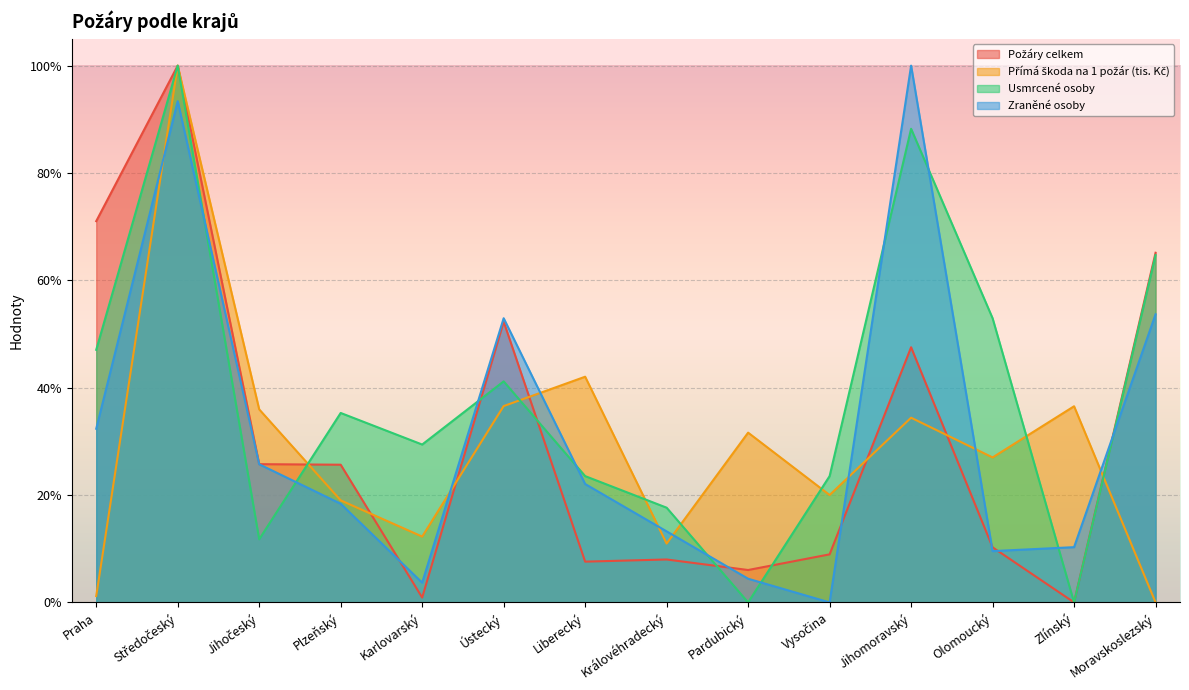

At how many categories does at least one series exceed 0?

14